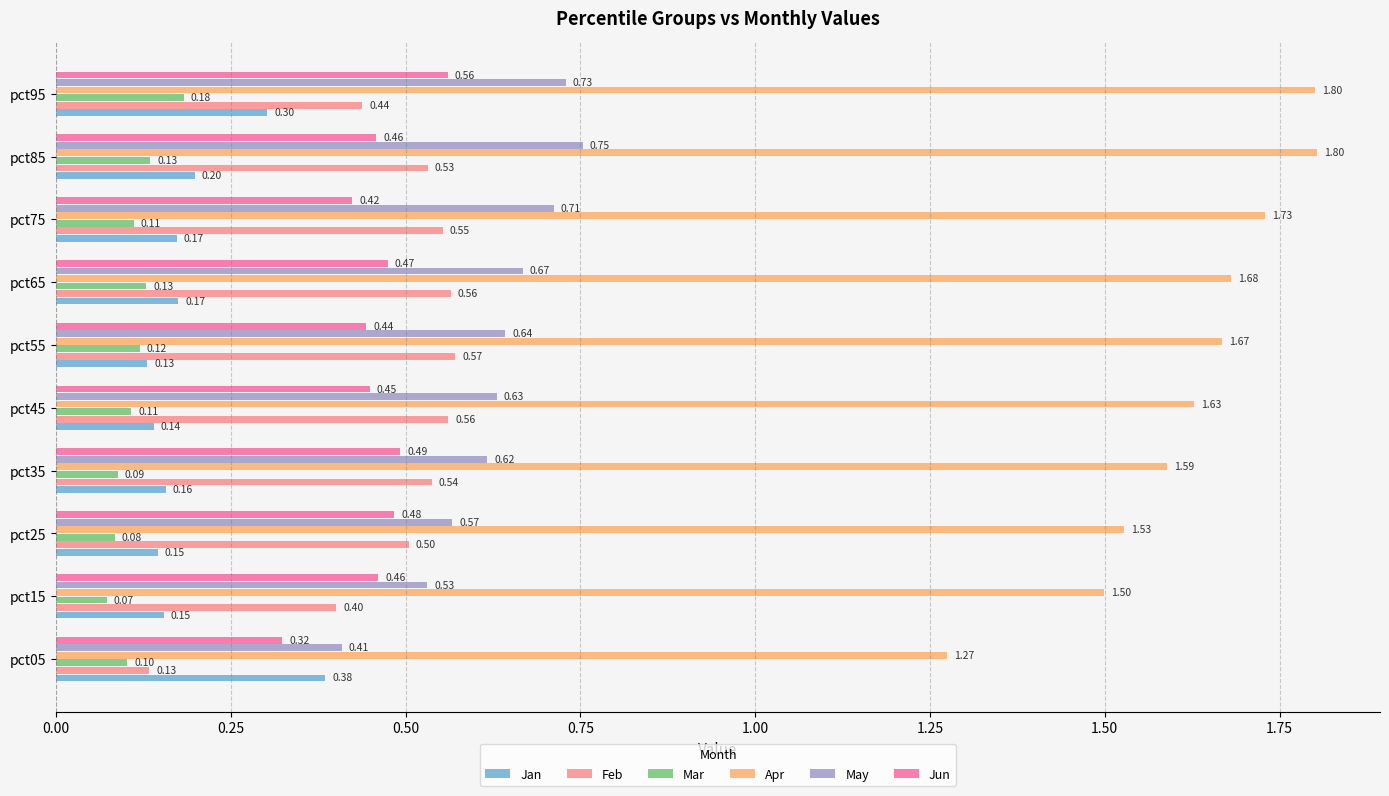

What is the sum of all Mar values?

1.1